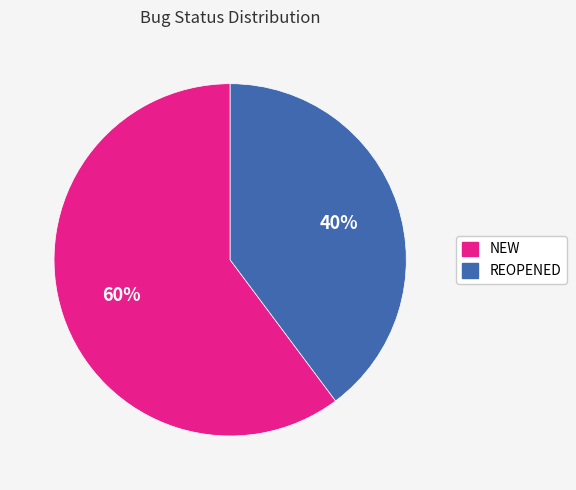

Approximately how many times larger is the value at REOPENED compared to NEW?

0.7